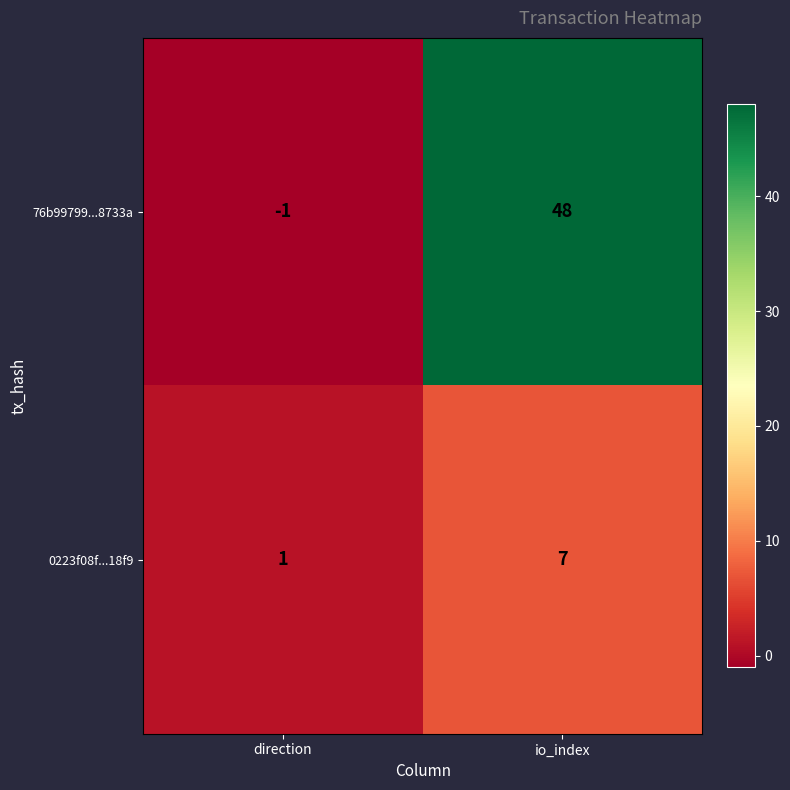

Which category has the lowest value across all series?

direction